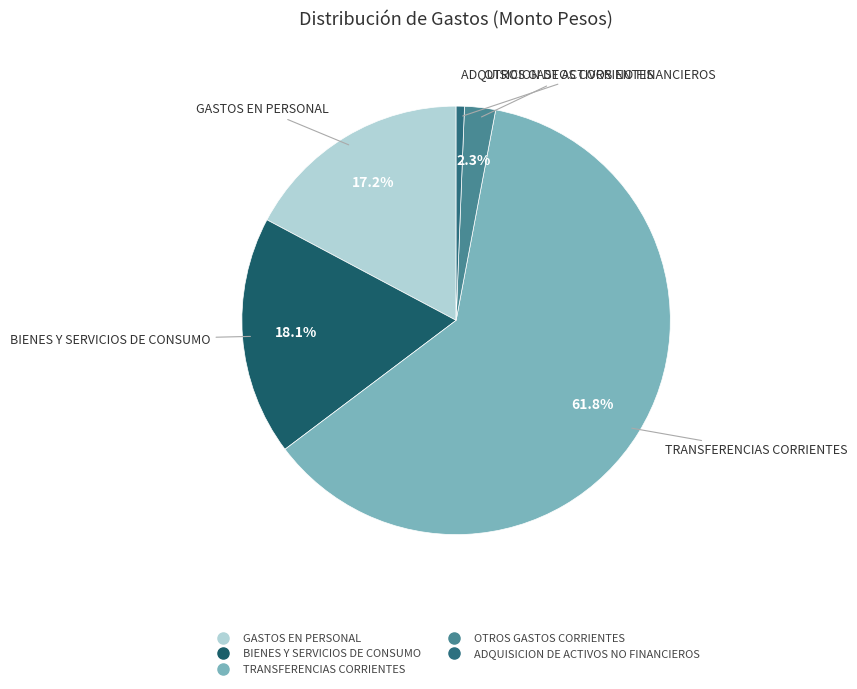

True or false: BIENES Y SERVICIOS DE CONSUMO accounts for 12% of the total.

False